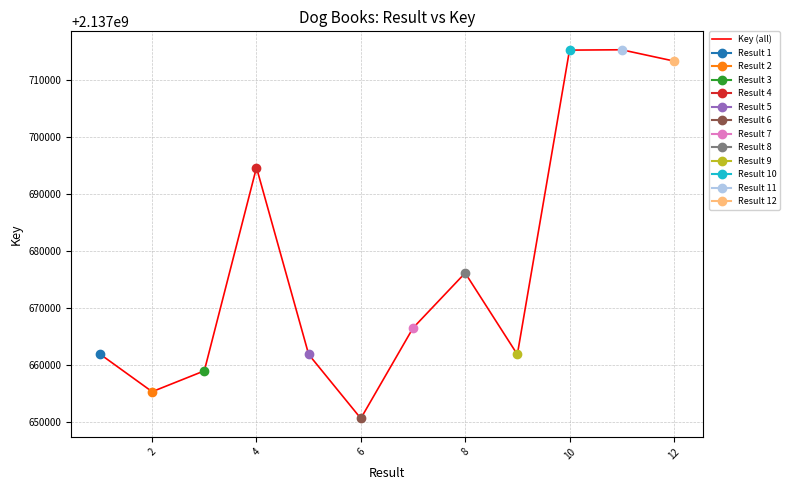

How many categories are shown in the chart?

12